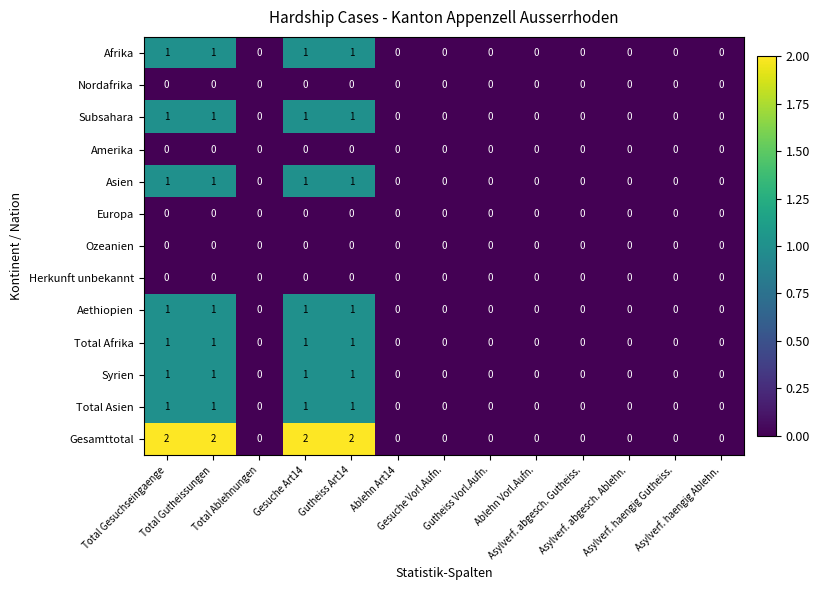

What is the greatest value displayed?

2